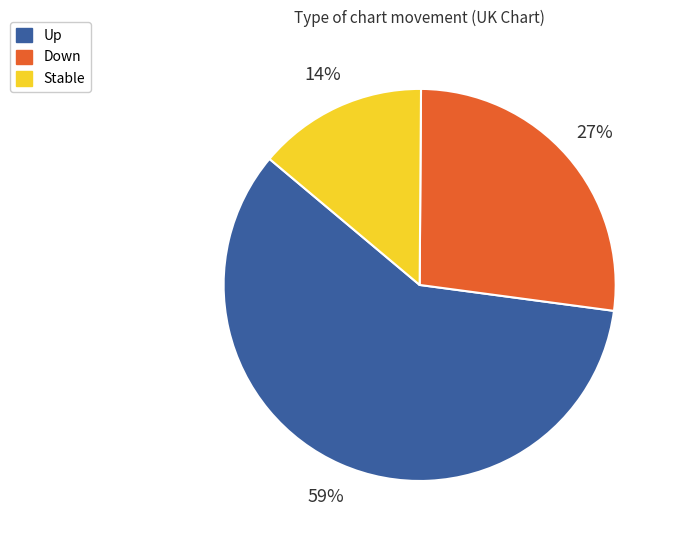

How many slices are in this pie chart?

3